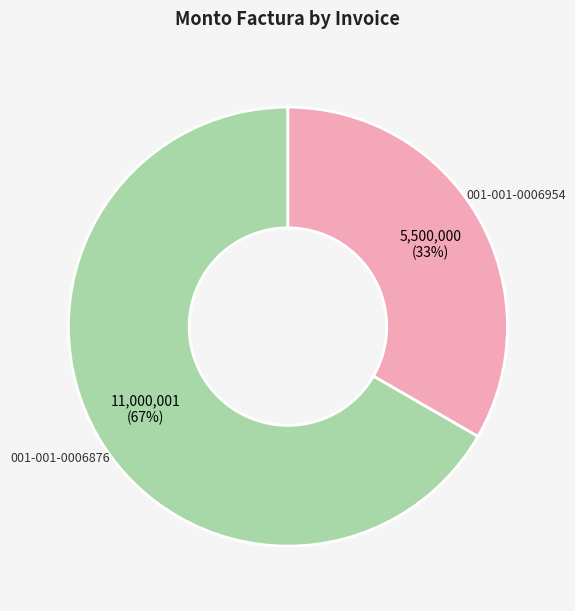

To the nearest percent, what is the combined percentage of 001-001-0006954 and 001-001-0006876?

100%